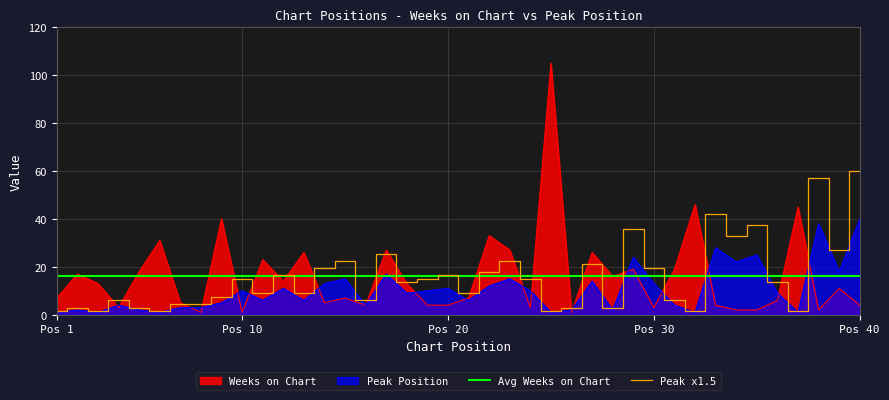

What is the maximum value for Weeks on Chart?

105.0